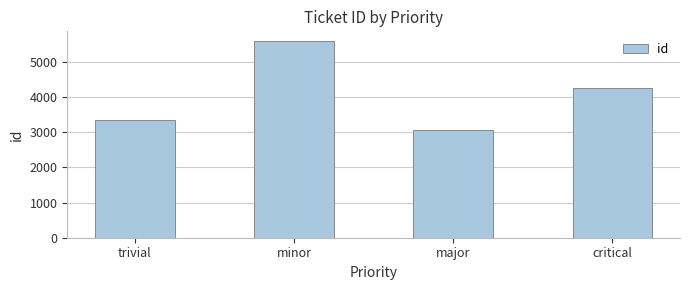

Reading left to right, transcribe all the data shown in this chart.

trivial=3340	minor=5582	major=3068	critical=4254